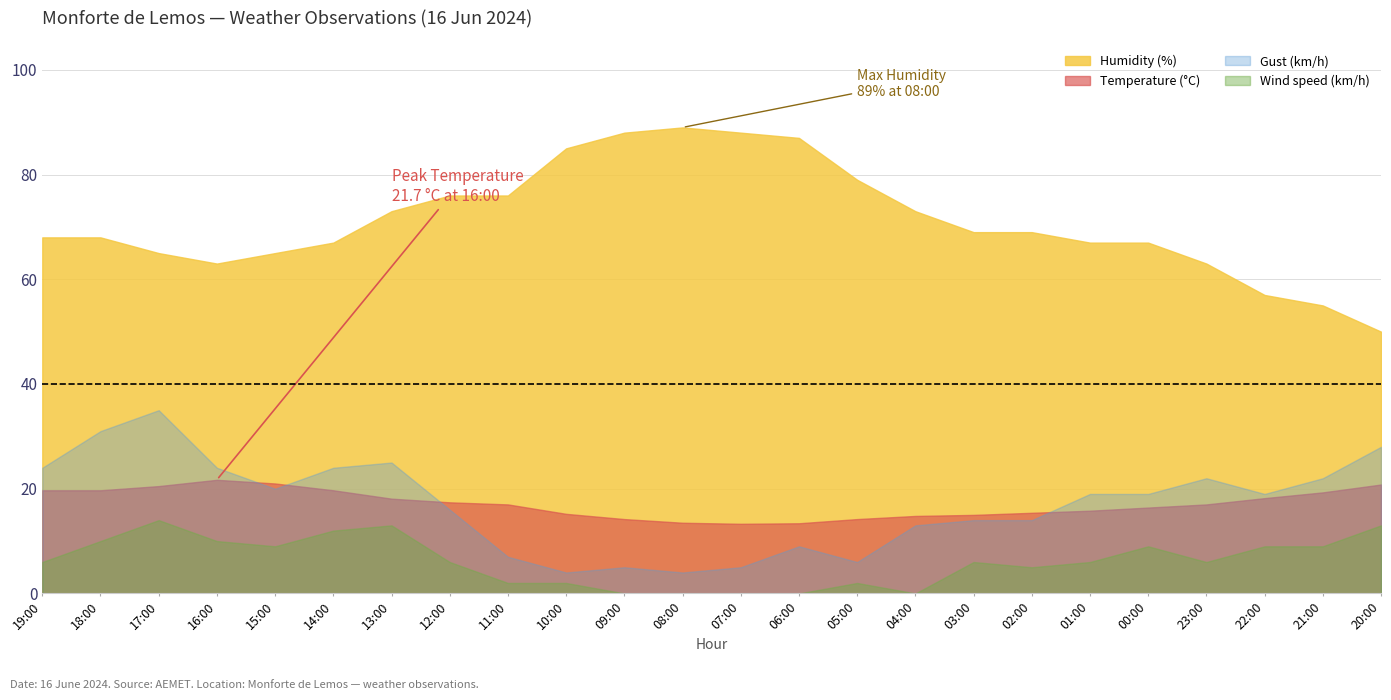

What is the label of the 2nd point from the right?

21:00